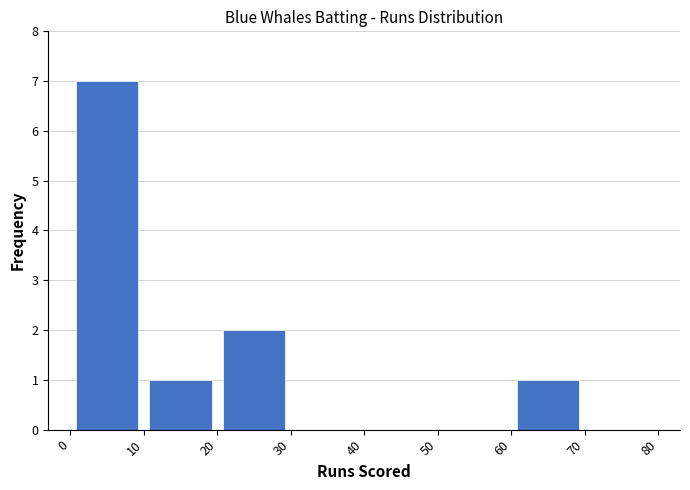

Reading left to right, transcribe this chart: for each bar, give the range it covers on the x-axis and its height. The values are not printed on the chart, so give them approximately, as read against the axis.

0 to 10: 7
10 to 20: 1
20 to 30: 2
30 to 40: 0
40 to 50: 0
50 to 60: 0
60 to 70: 1
70 to 80: 0